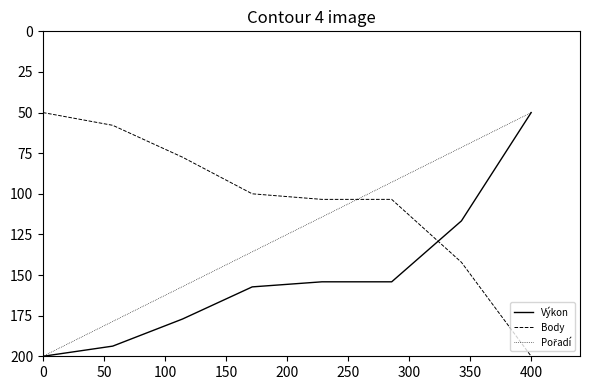

What is the highest value of the Výkon series?

200.0